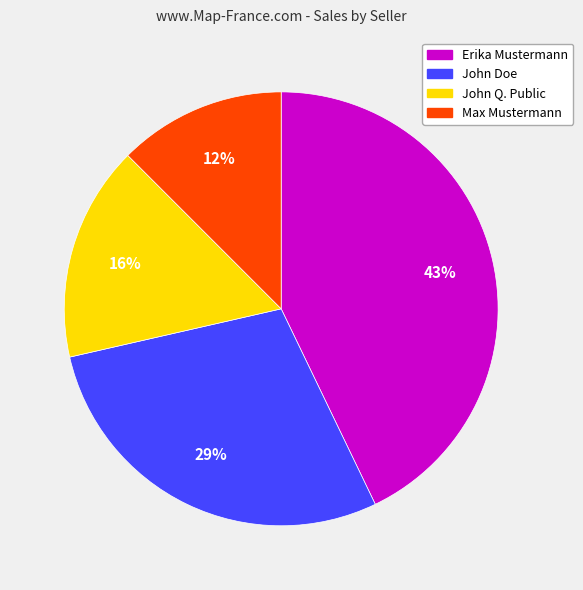

Combined, do Erika Mustermann and John Q. Public account for over 50%?

Yes